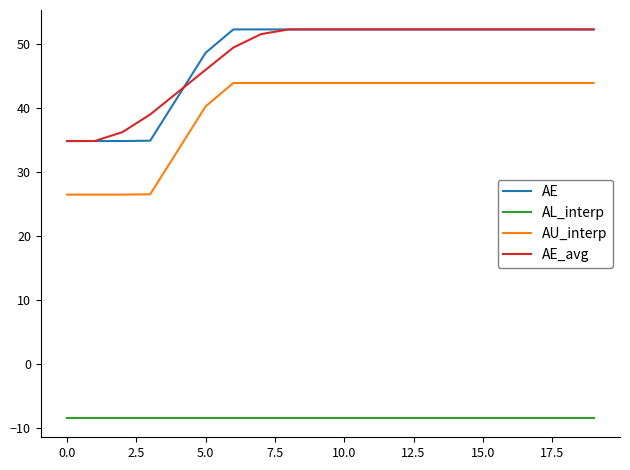

True or false: AE and AU_interp cross at least once.

False